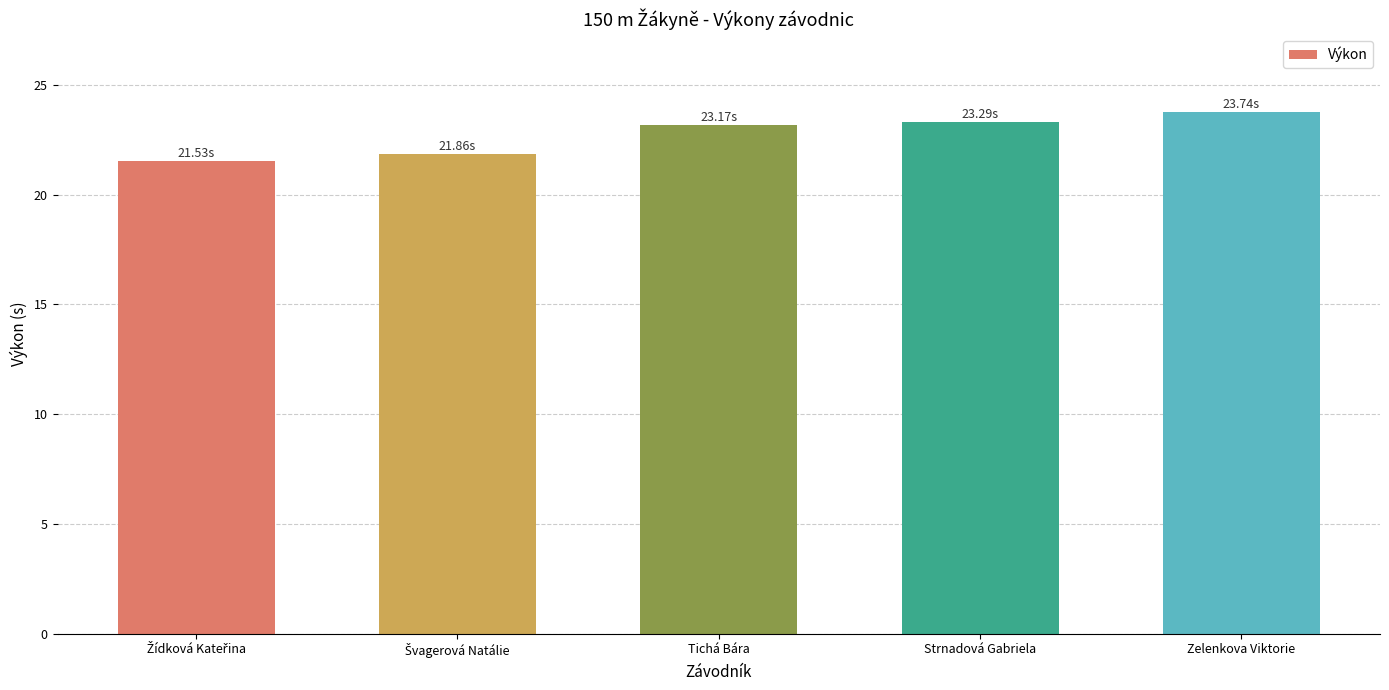

What is the sum of all values?

113.6